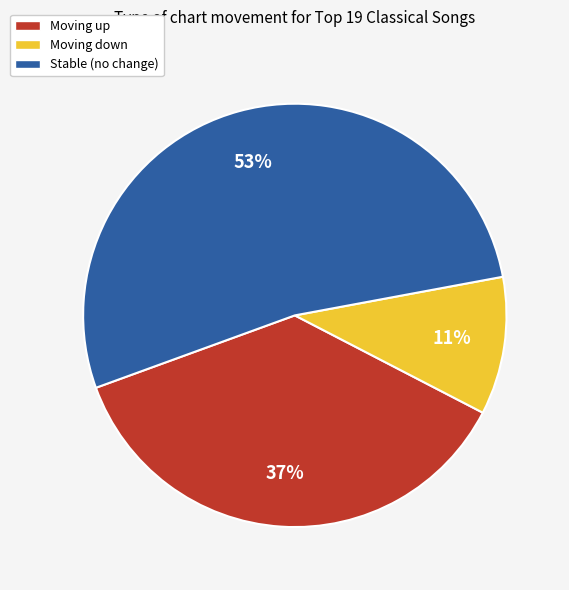

Is there a majority slice in this chart?

Yes